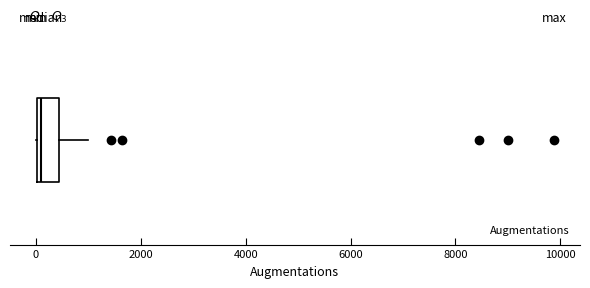

Read this box plot against the x-axis: the position of the median line, the range covered by the box, and the ends of both whiskers. The values are not printed on the chart, so give them approximately, as read against the axis.

median 200, box 0 to 400, whiskers 0 to 1000